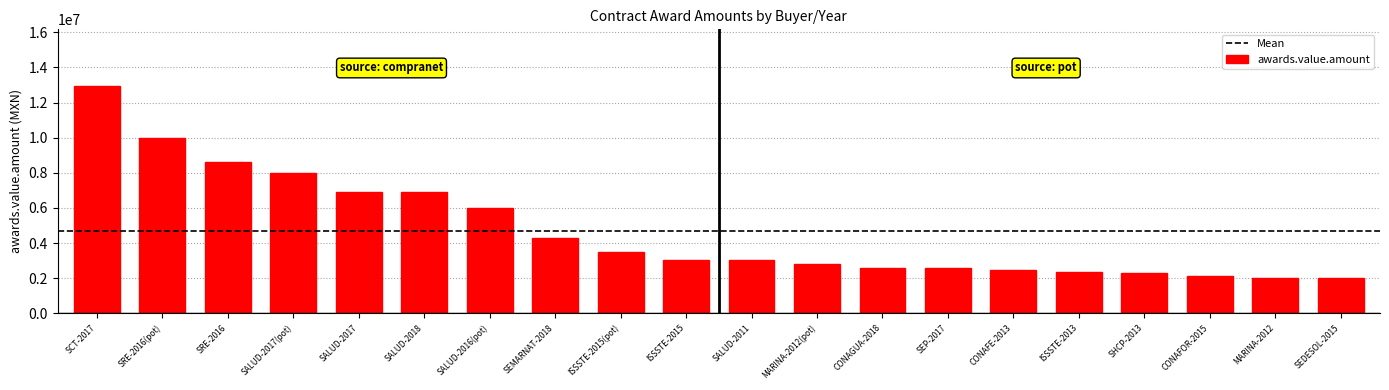

What is the average value?

4718274.5